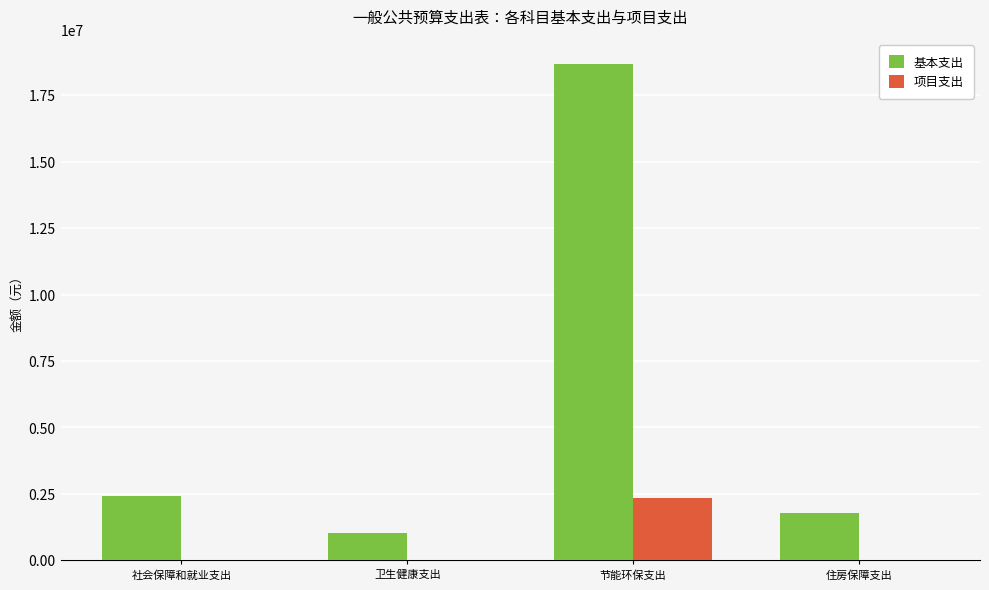

What value does the 基本支出 series have at 住房保障支出?

1764819.4